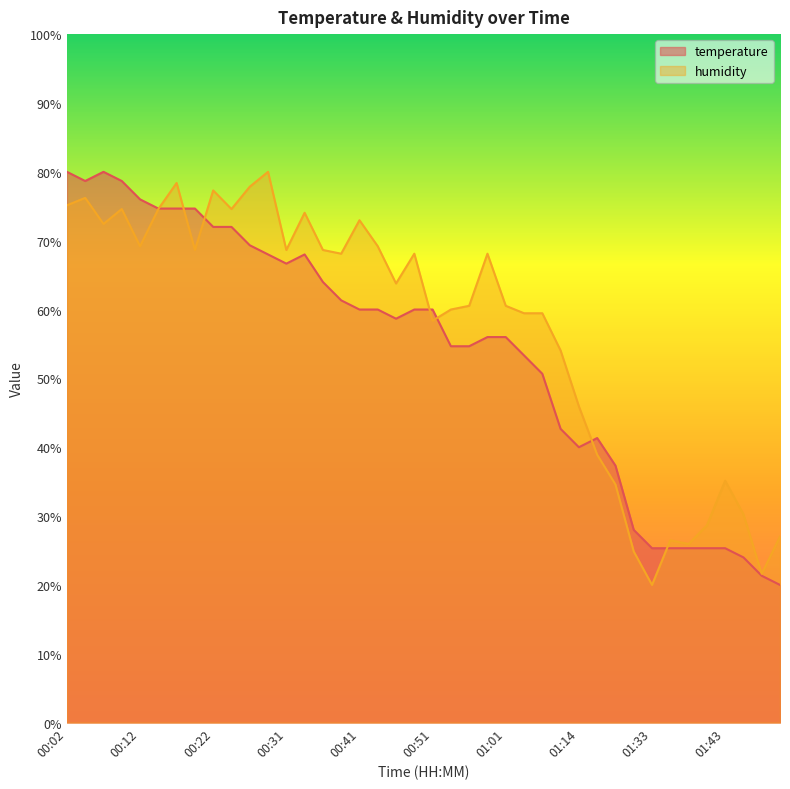

List the labels in order of humidity value, largest first.

00:29, 00:17, 00:26, 00:22, 00:04, 00:02, 00:09, 00:14, 00:24, 00:34, 00:41, 00:07, 00:12, 00:44, 00:19, 00:31, 00:36, 00:39, 00:48, 00:58, 00:46, 00:56, 01:01, 00:53, 01:03, 01:06, 00:51, 01:11, 01:14, 01:16, 01:43, 01:19, 01:45, 01:40, 01:50, 01:35, 01:38, 01:30, 01:48, 01:33